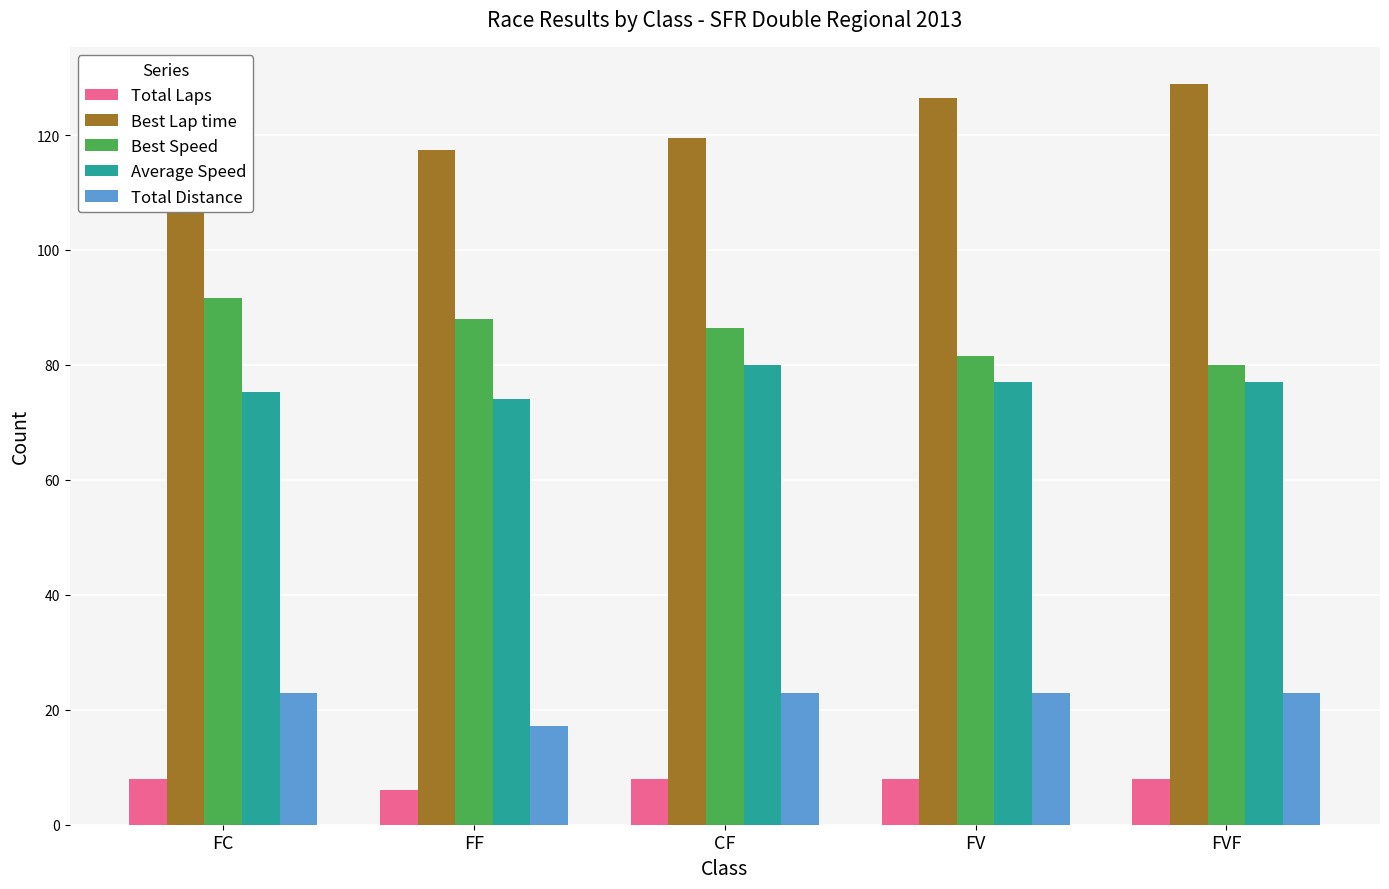

What is the maximum value for Total Laps?

8.0